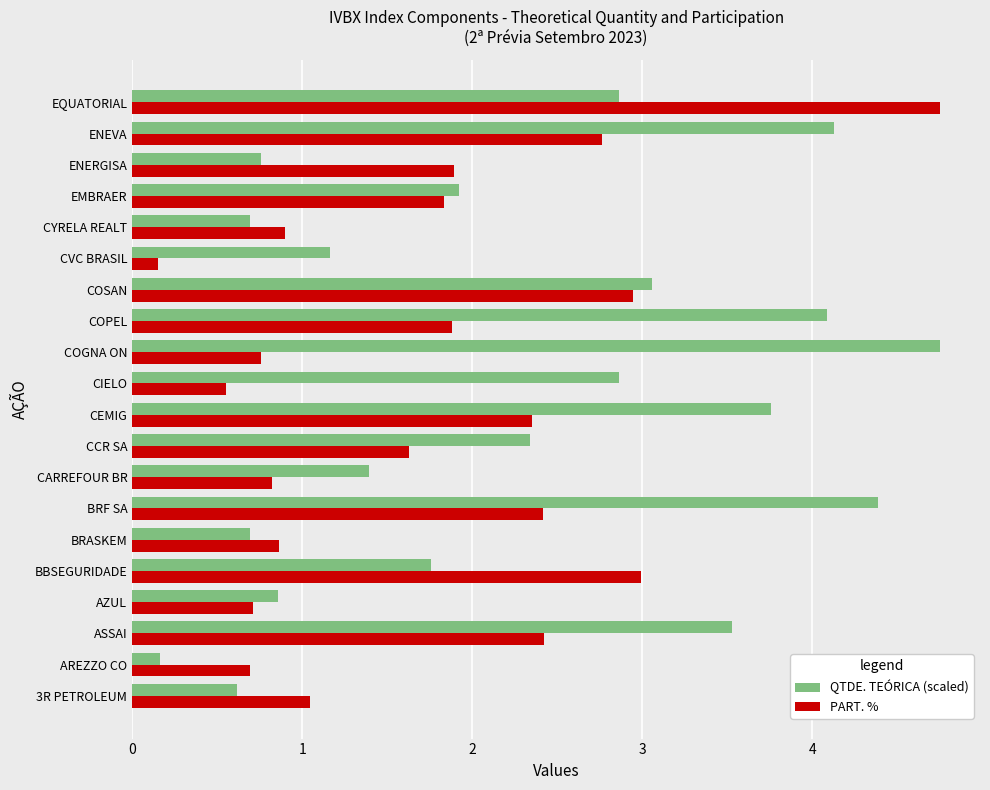

What is the difference between the second highest and second lowest values in the PART. % series?

2.4